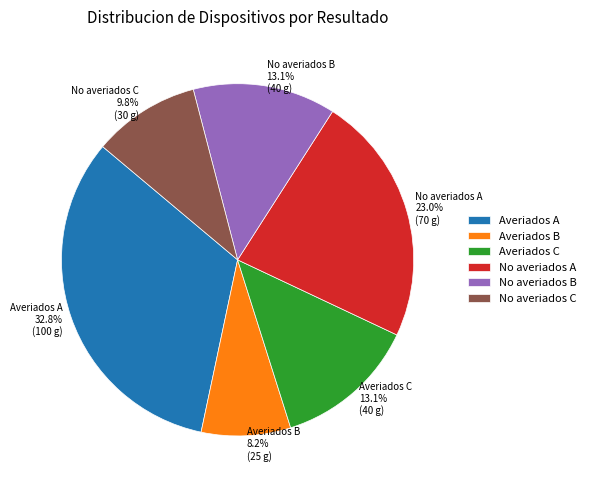

Does any single category account for the majority?

No